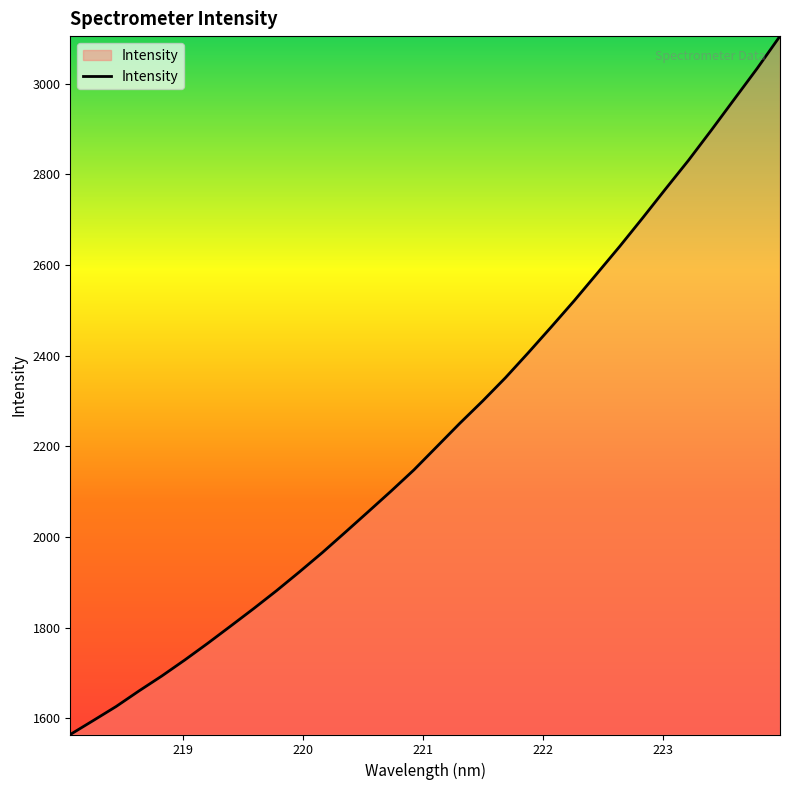

How many distinct data groups are displayed?

1